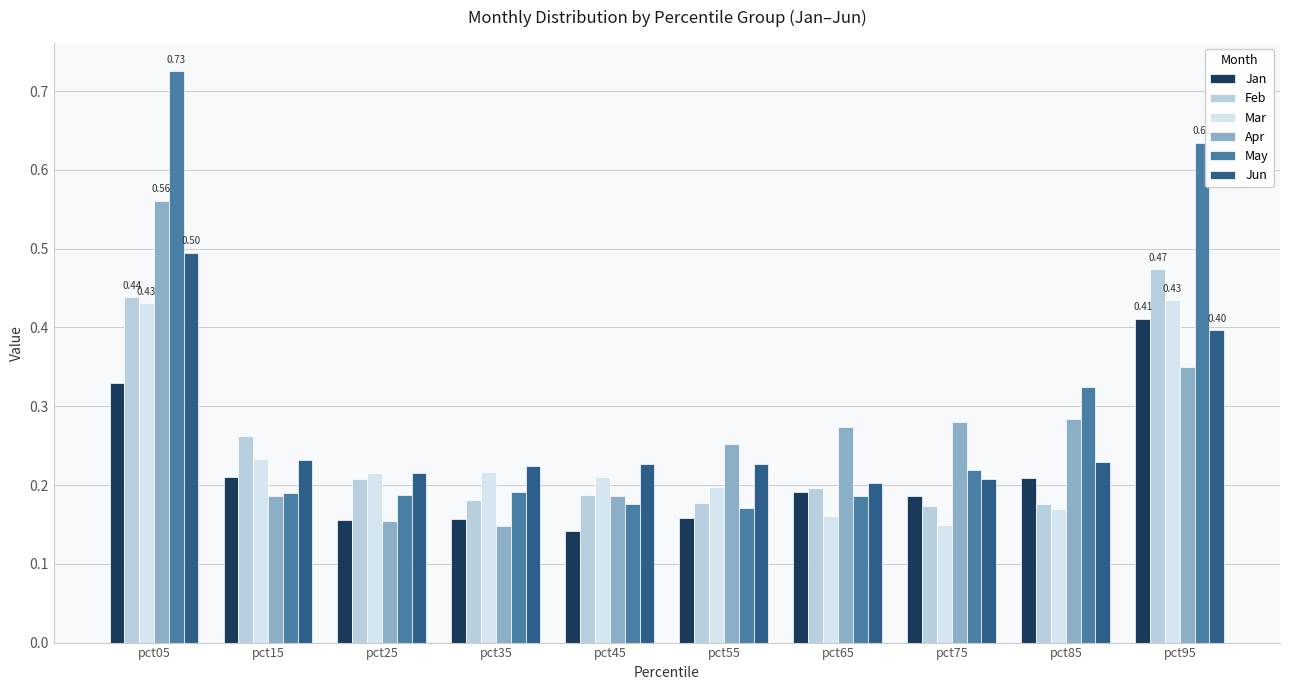

At pct05, list the series in order from smallest to largest.

Jan, Mar, Feb, Jun, Apr, May